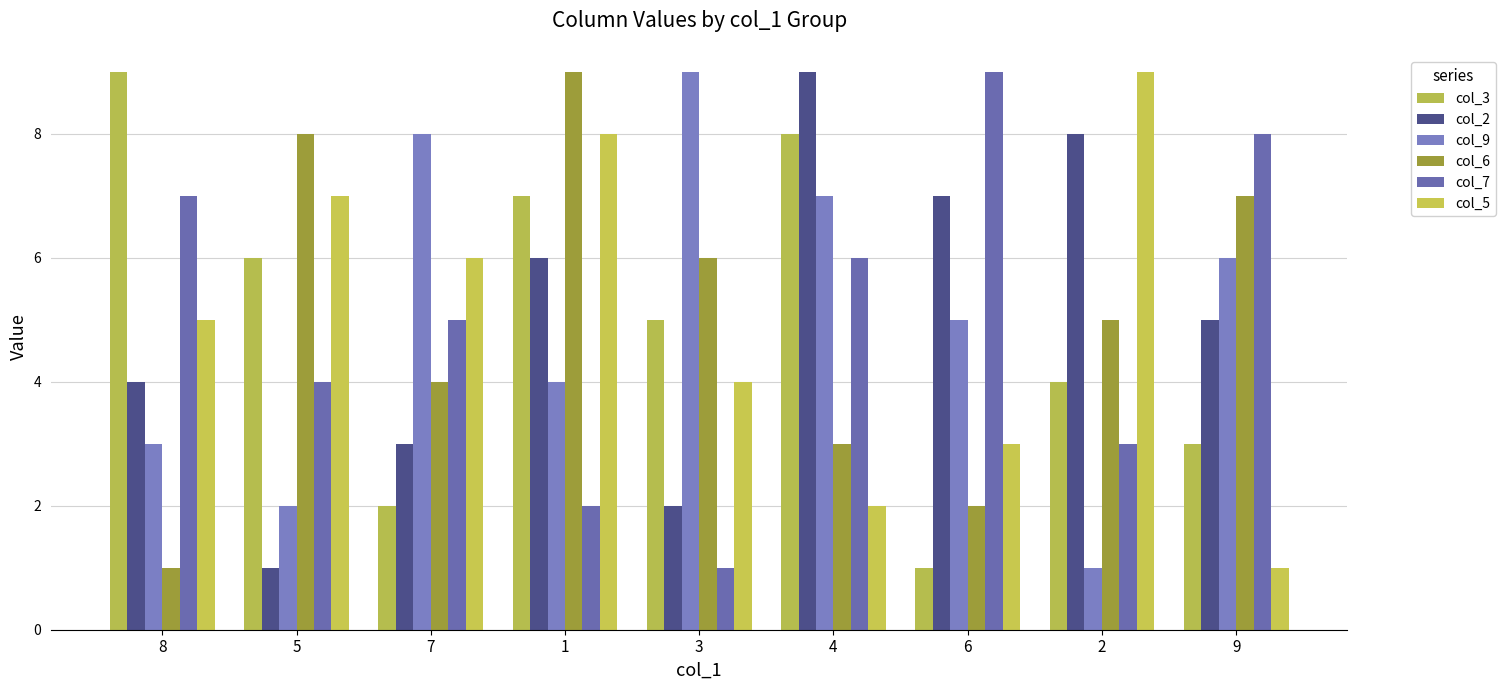

At how many categories does at least one series exceed 1?

9